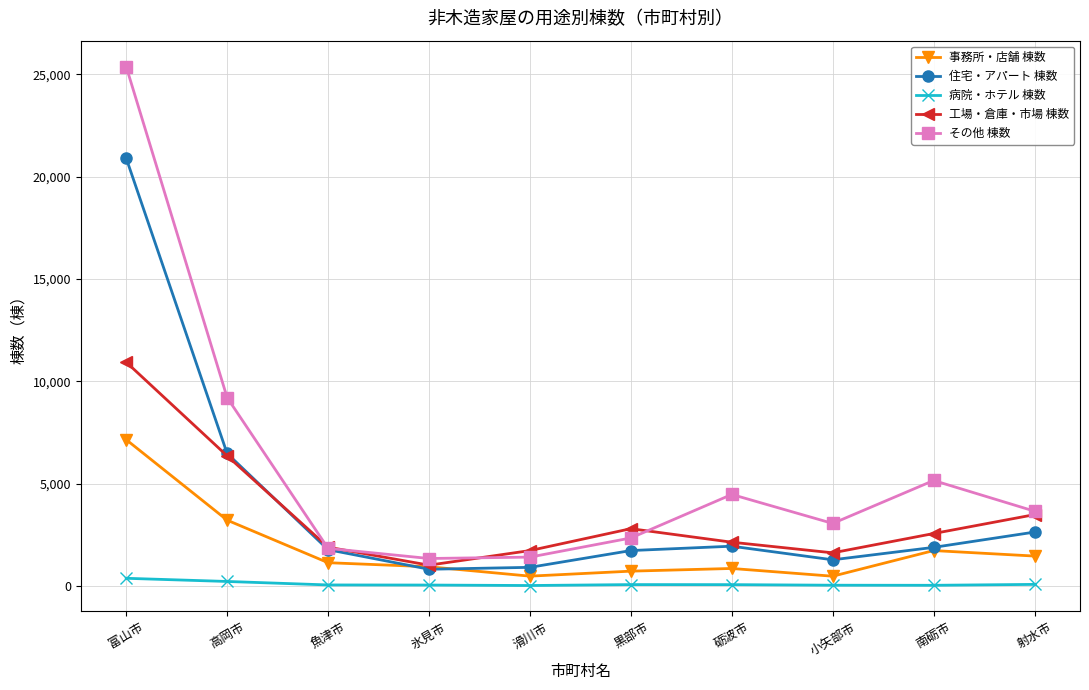

What is the value of the 事務所・店舗 棟数 point at the 5th from the left?

484